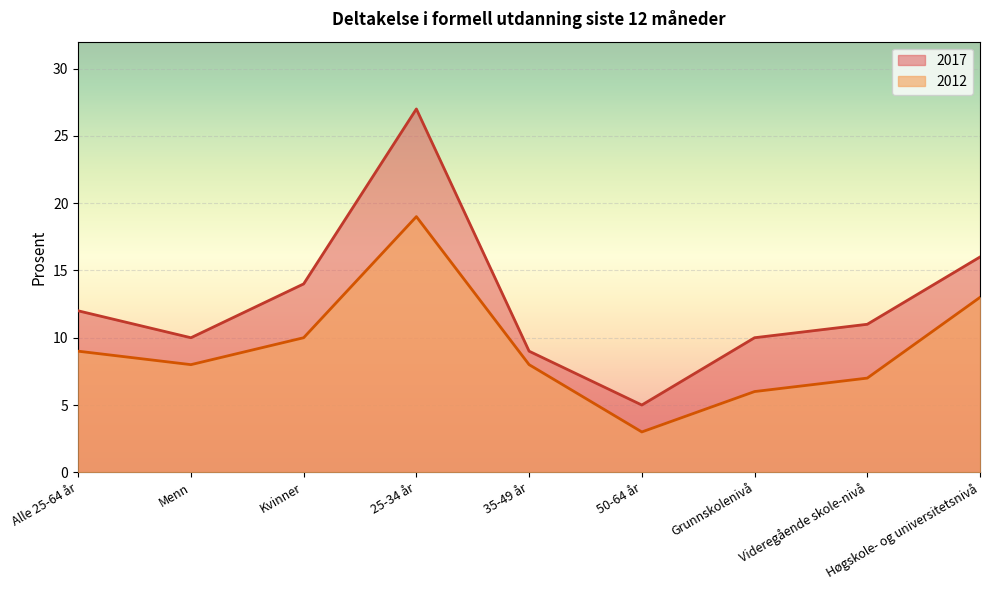

Which series has the widest spread of values?

2017